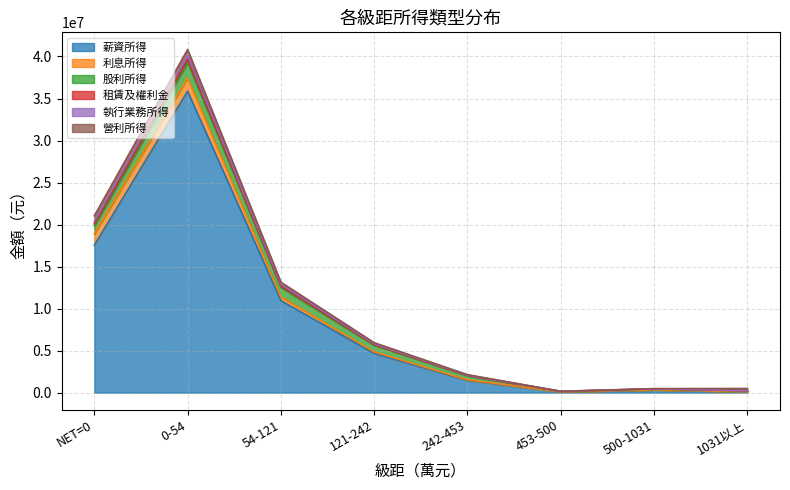

At which label does 薪資所得 reach its peak?

0-54